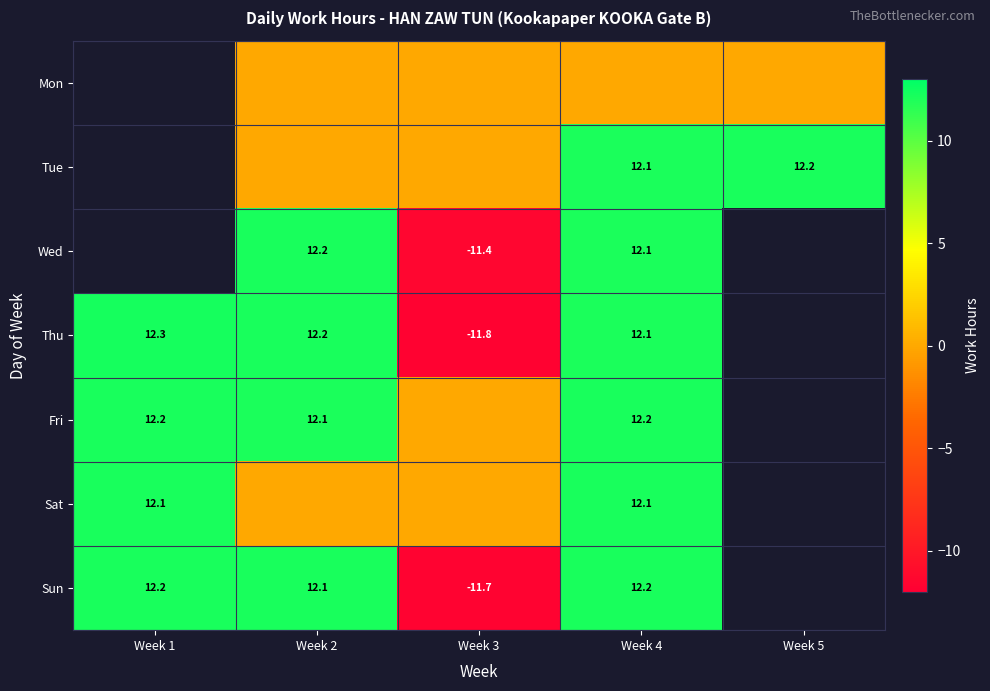

The Wed series shows -6.3 at Week 3. True or false?

False